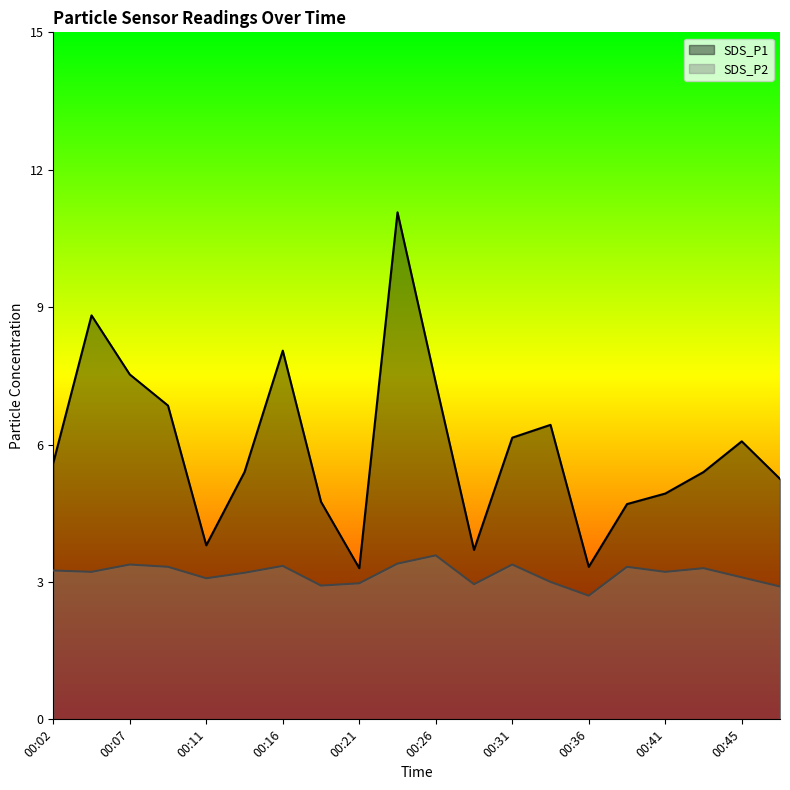

True or false: SDS_P1 and SDS_P2 cross at least once.

False